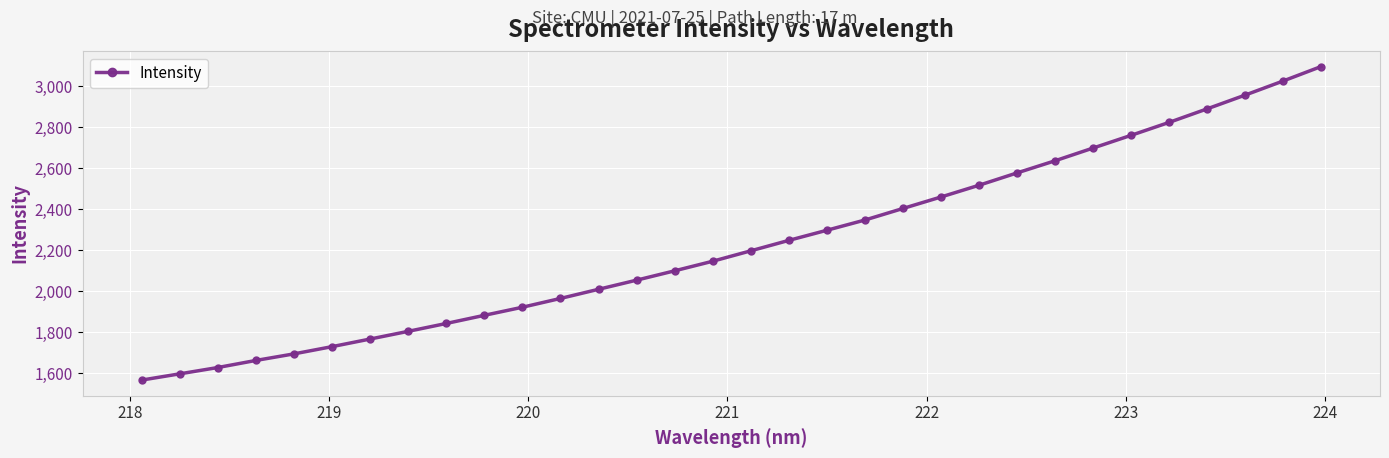

True or false: the data has more than 2 interior local peaks.

False